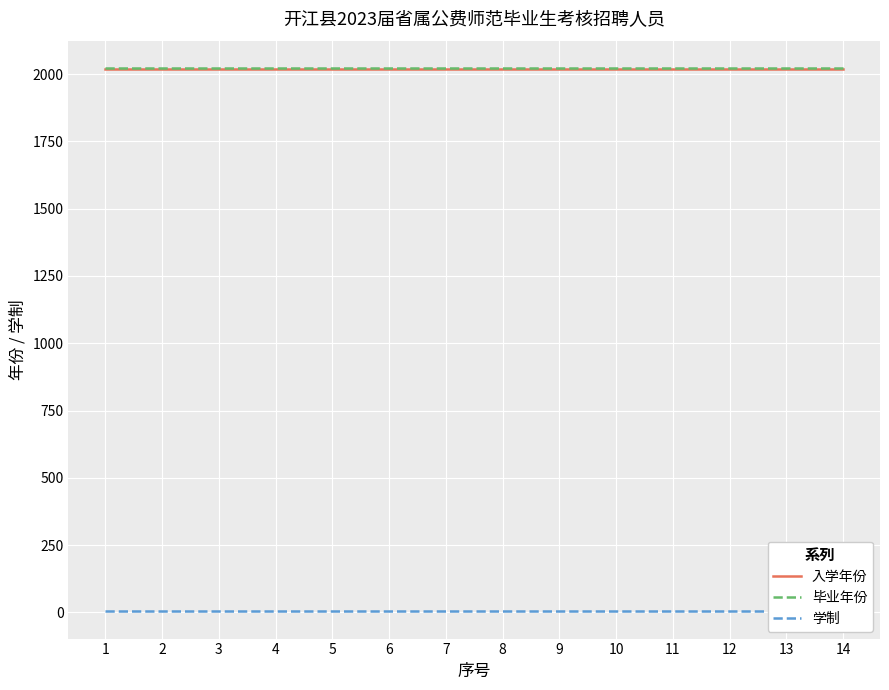

At which category does the chart reach its minimum across all series?

1